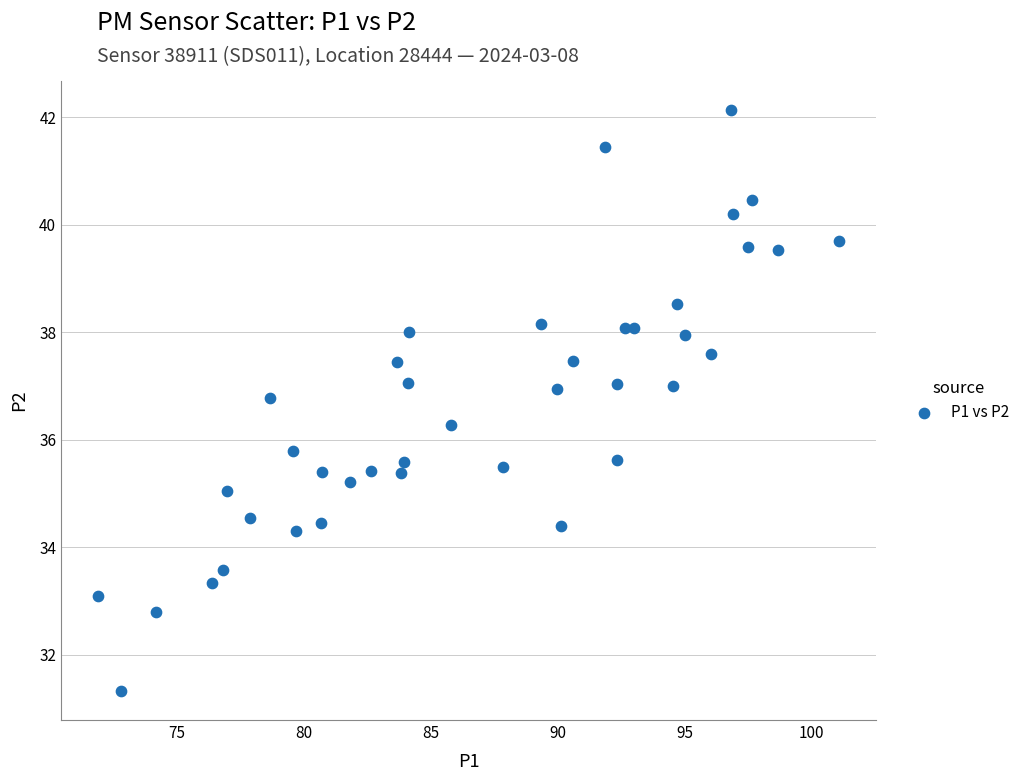

What is the range of X values (max minus min)?

29.2